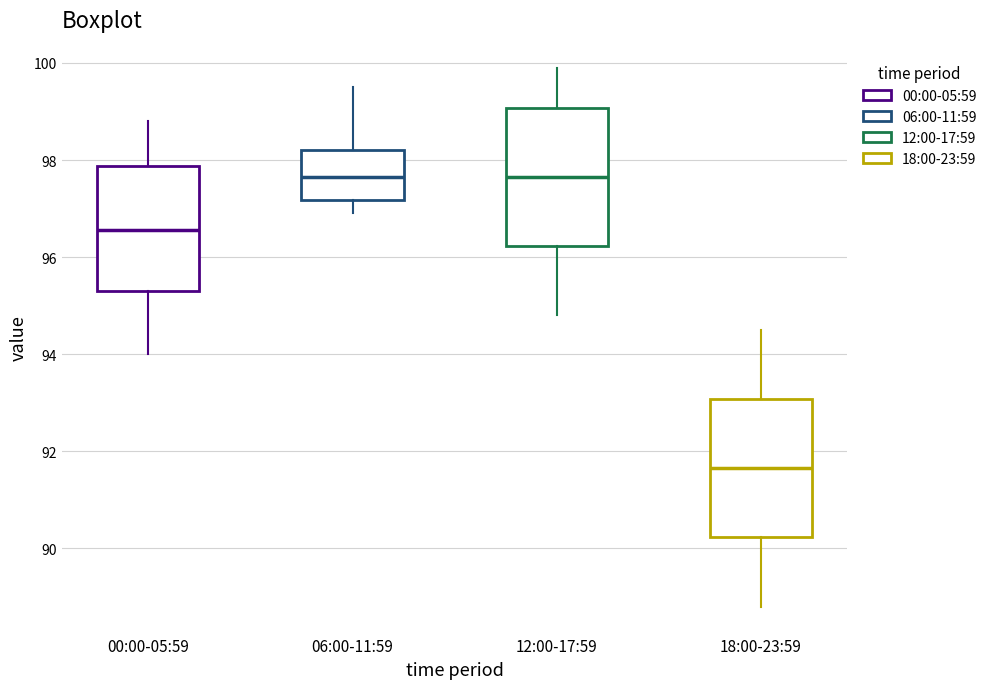

Reading left to right, read every box against the y-axis: the position of its median line, the range the box covers, and the ends of its whiskers. The values are not printed on the chart, so give them approximately, as read against the axis.

00:00-05:59: median 96.6, box 95.4 to 97.8, whiskers 94.0 to 98.8
06:00-11:59: median 97.6, box 97.2 to 98.2, whiskers 97.0 to 99.6
12:00-17:59: median 97.6, box 96.2 to 99.0, whiskers 94.8 to 100.0
18:00-23:59: median 91.6, box 90.2 to 93.0, whiskers 88.8 to 94.6